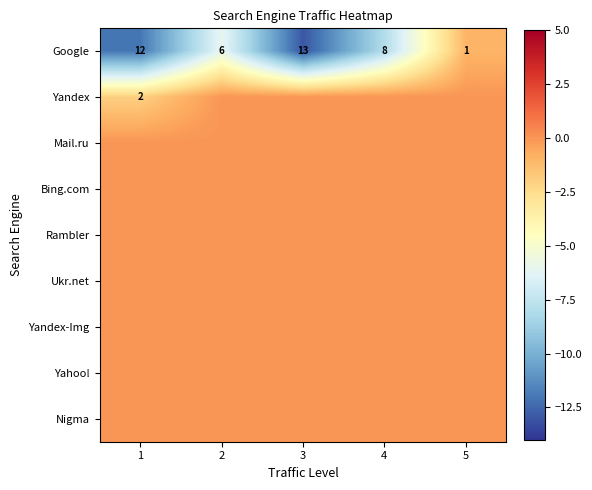

What is the minimum value shown in the chart?

-13